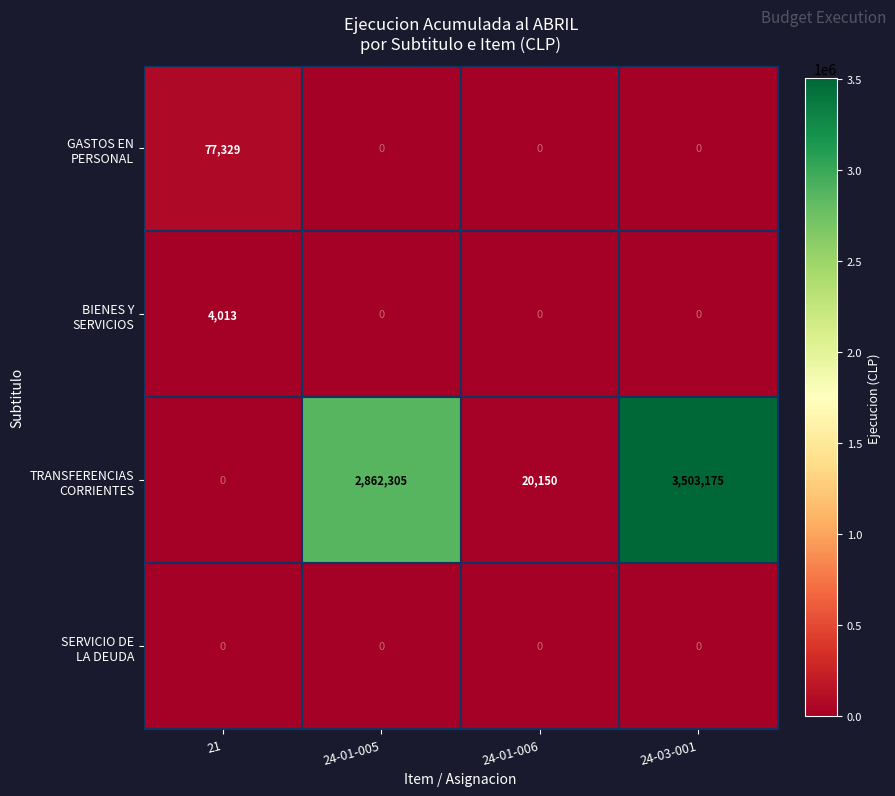

What is the difference between the highest and lowest values at 21?

77329